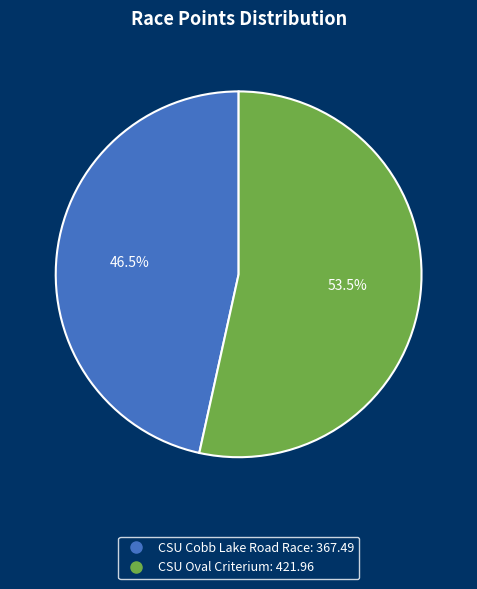

To the nearest percent, what is the combined percentage of CSU Cobb Lake Road Race and CSU Oval Criterium?

100%